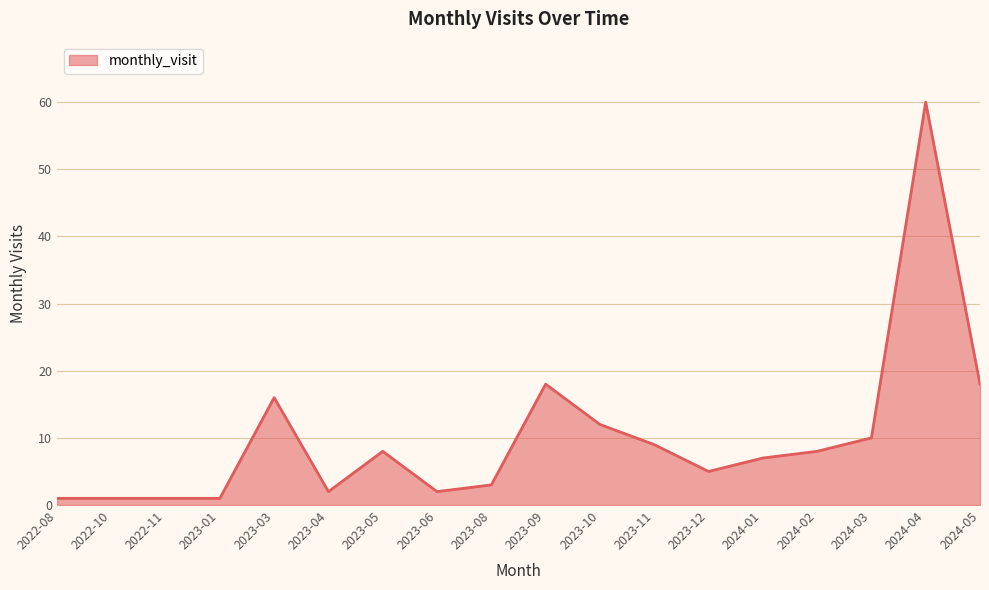

Reading left to right, list all the values displayed in this chart.

1	1	1	1	16	2	8	2	3	18	12	9	5	7	8	10	60	18